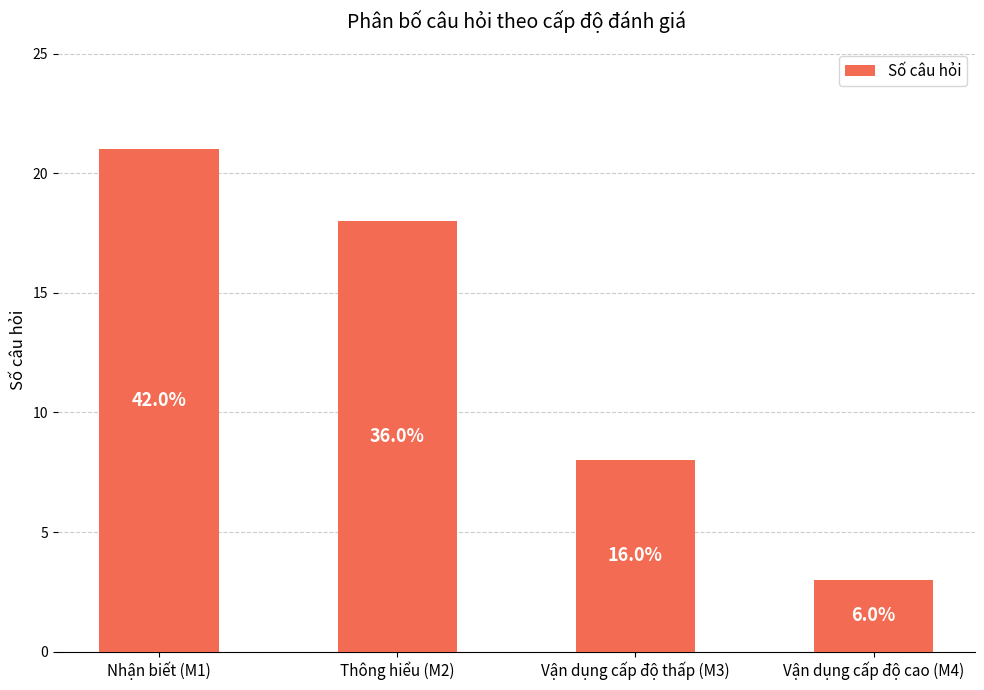

What is the difference between the maximum and minimum values?

18